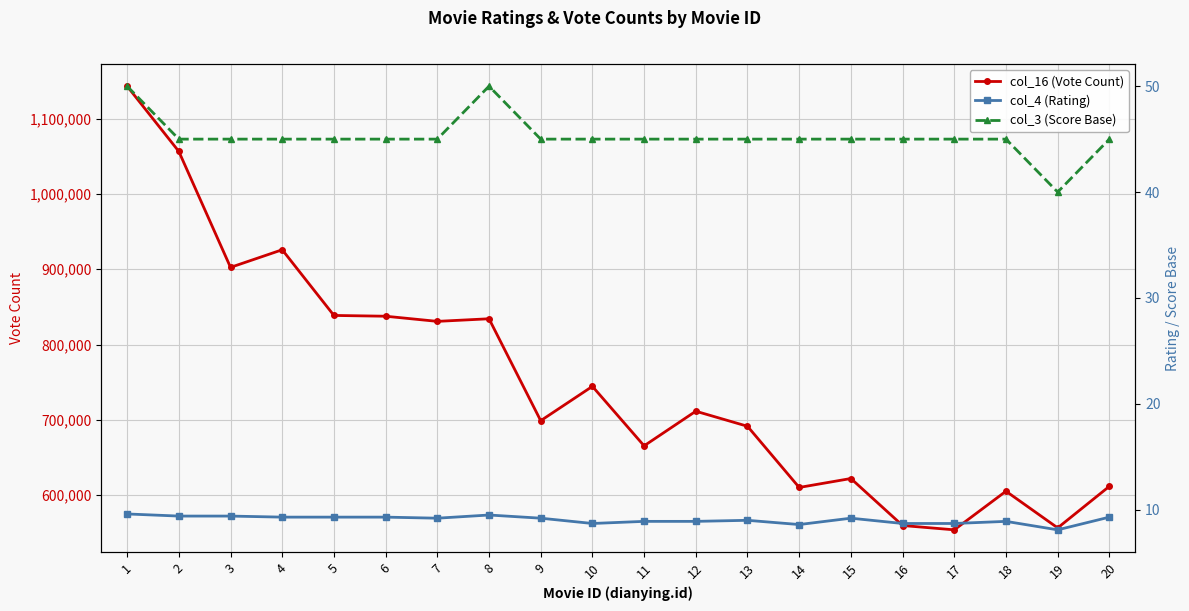

Is the value of col_16 (Vote Count) at 12 greater than the value of col_4 (Rating) at 7?

Yes